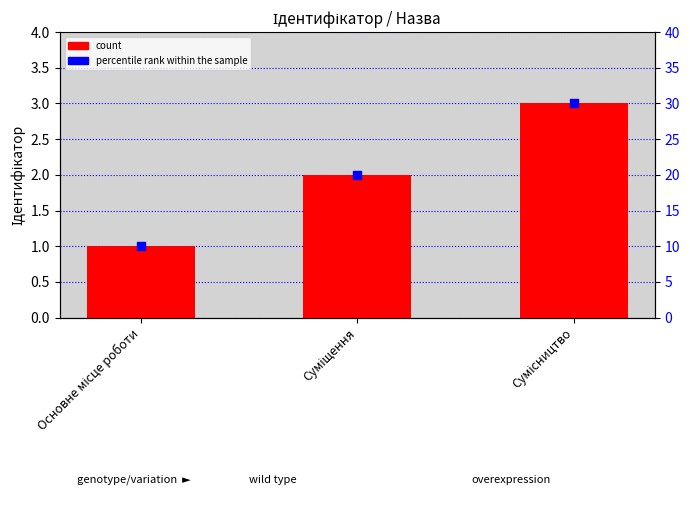

Which series has the largest total across all categories?

Ідентифікатор